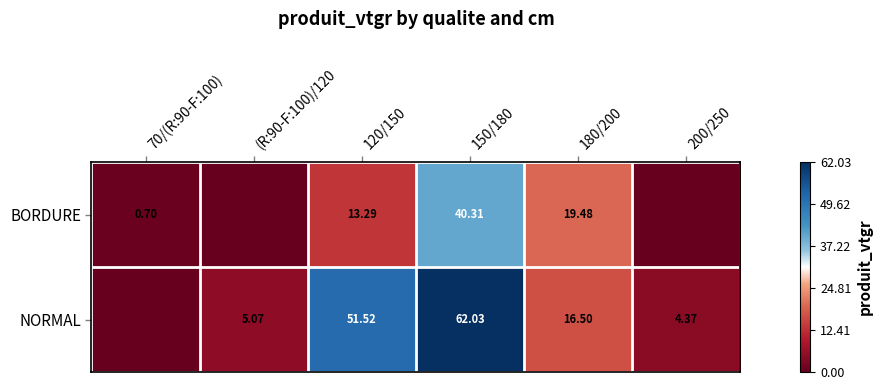

At which category does the chart reach its minimum across all series?

(R:90-F:100)/120